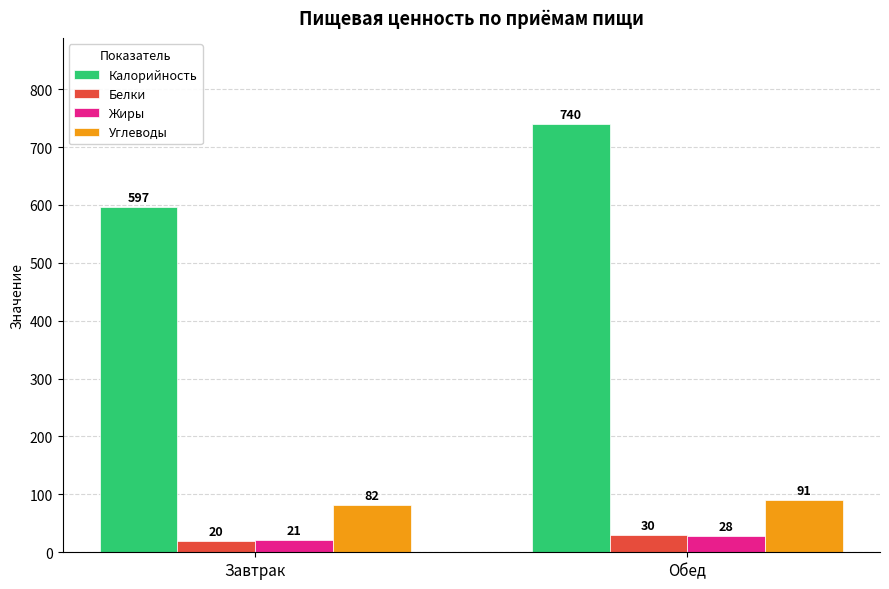

Is it true that Белки equals 20 at Завтрак?

True